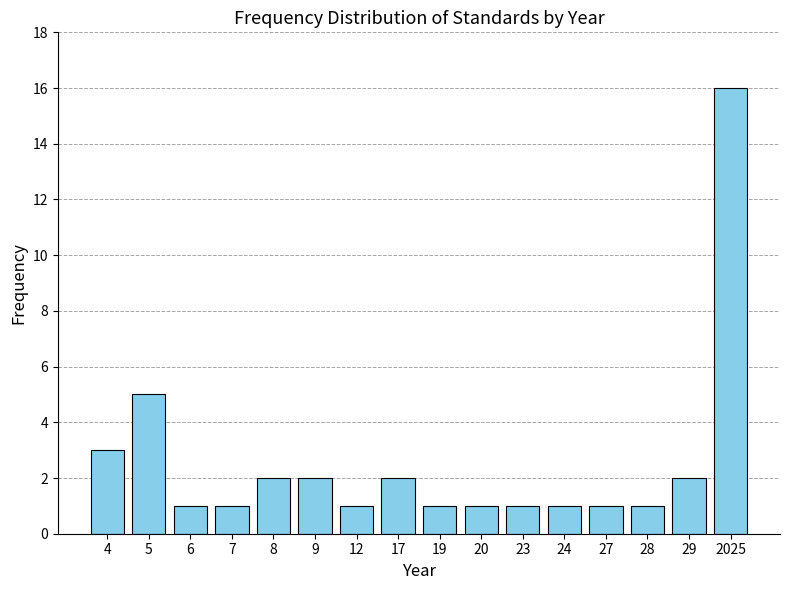

Reading left to right, extract all data points from this chart.

4=3	5=5	6=1	7=1	8=2	9=2	12=1	17=2	19=1	20=1	23=1	24=1	27=1	28=1	29=2	2025=16